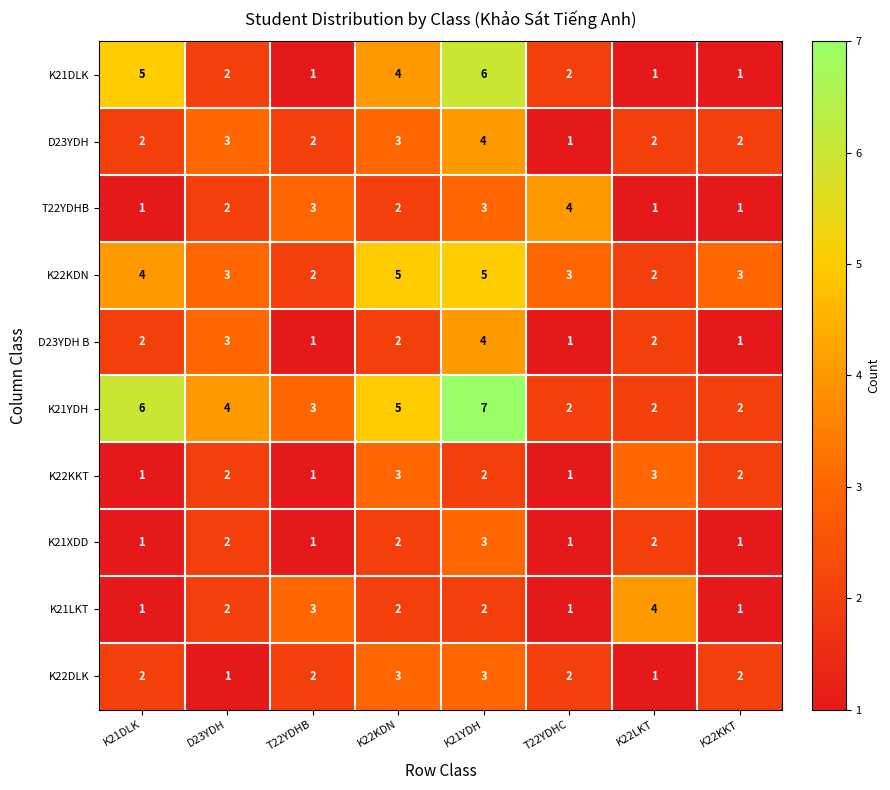

Between K21DLK and T22YDHB, which series saw the biggest shift?

K21DLK